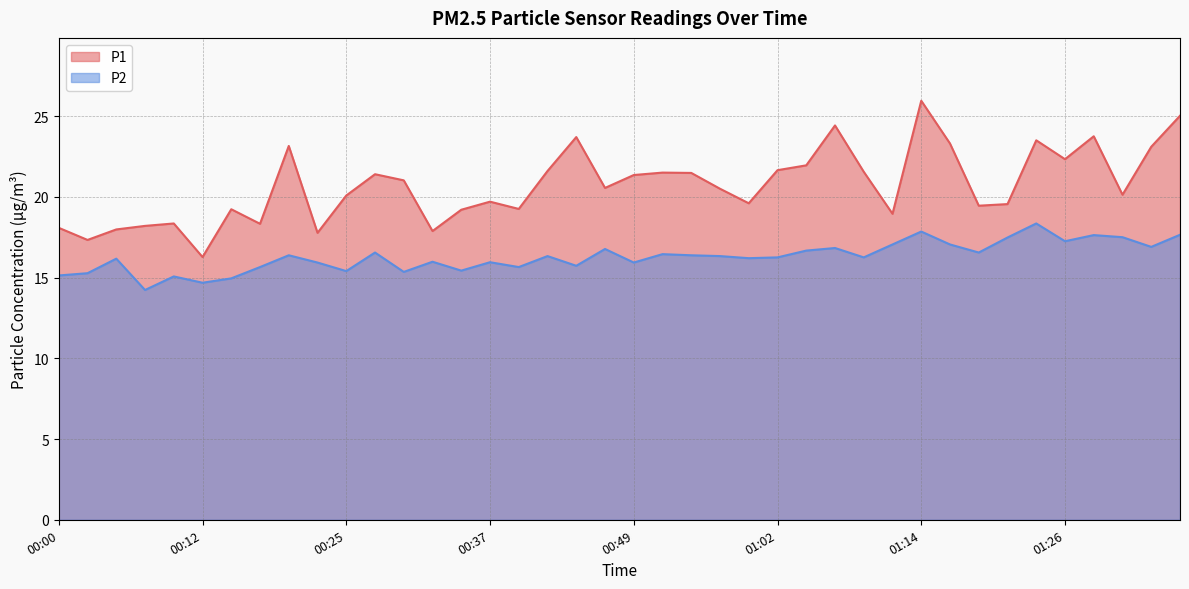

What are all the series names shown in the legend?

P1, P2